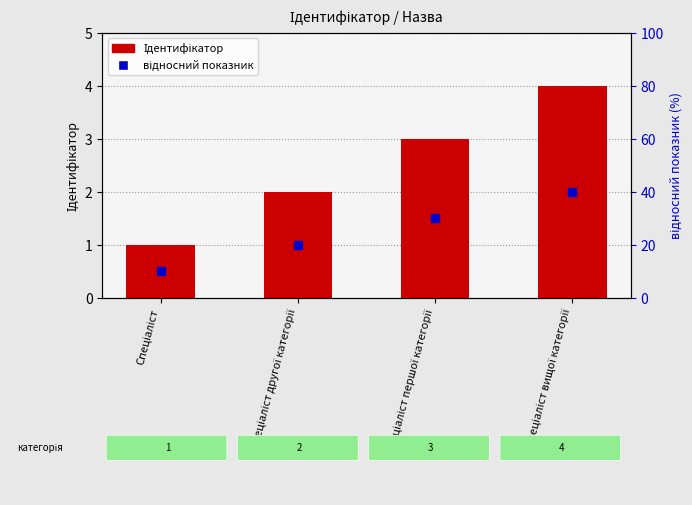

Is it true that the value at Спеціаліст другої категорії is 2?

True